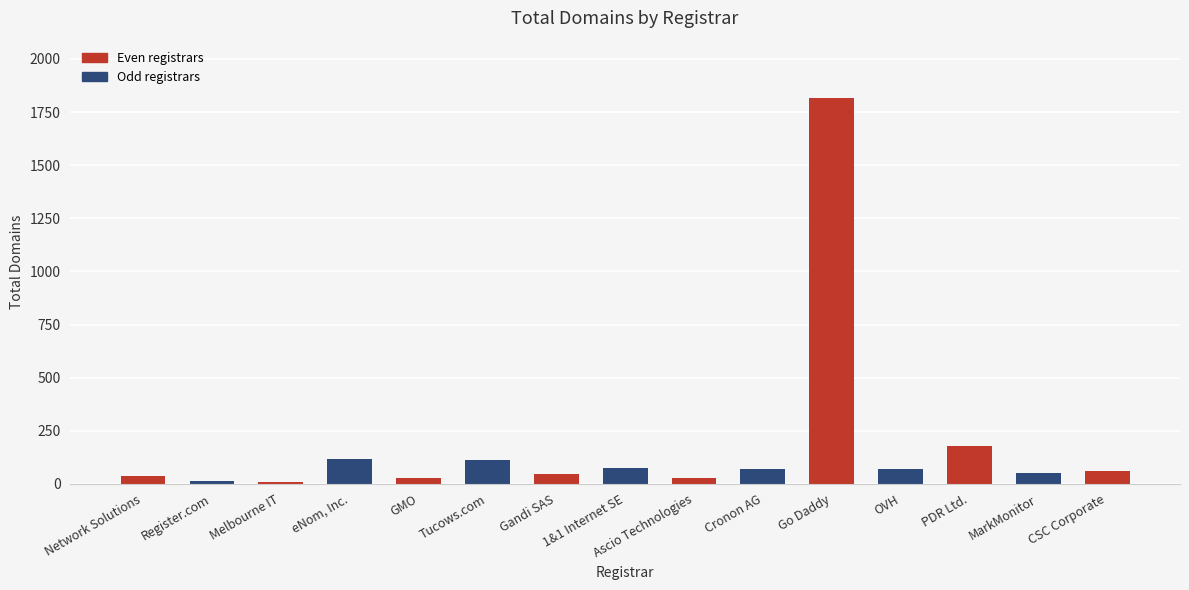

What is the label of the 2nd bar from the left?

Register.com